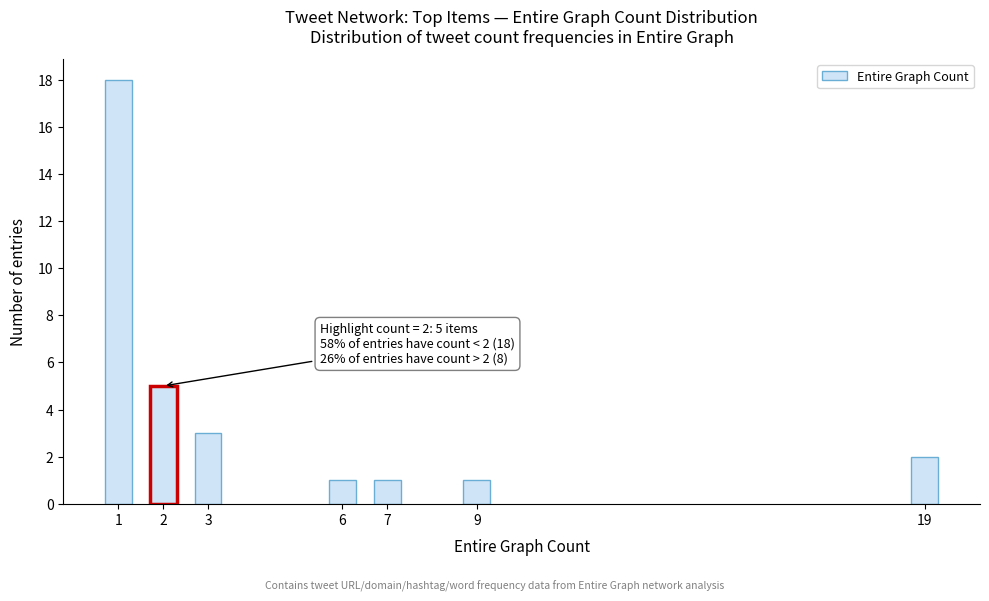

Reading left to right, extract all data points from this chart.

18	5	3	1	1	1	2